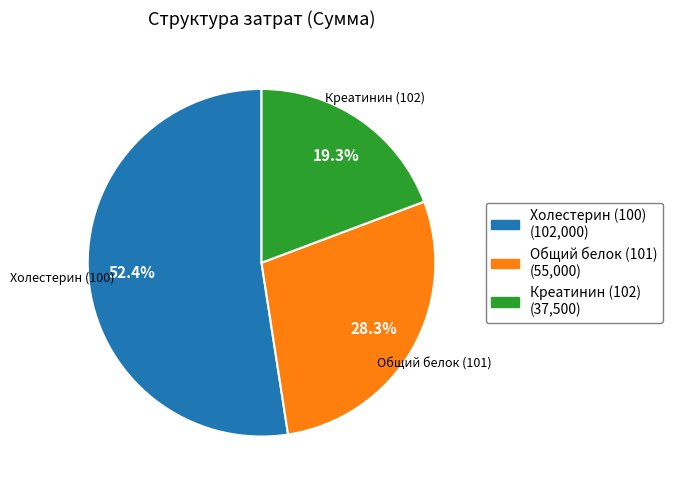

The Общий белок (101) slice represents 28% of the pie. True or false?

True